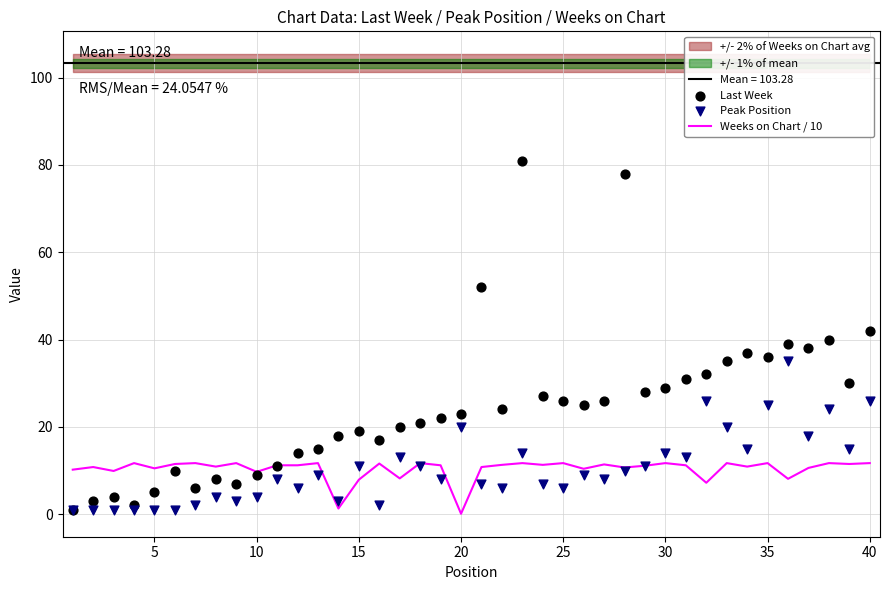

Which series has the widest spread of Y values?

Last Week